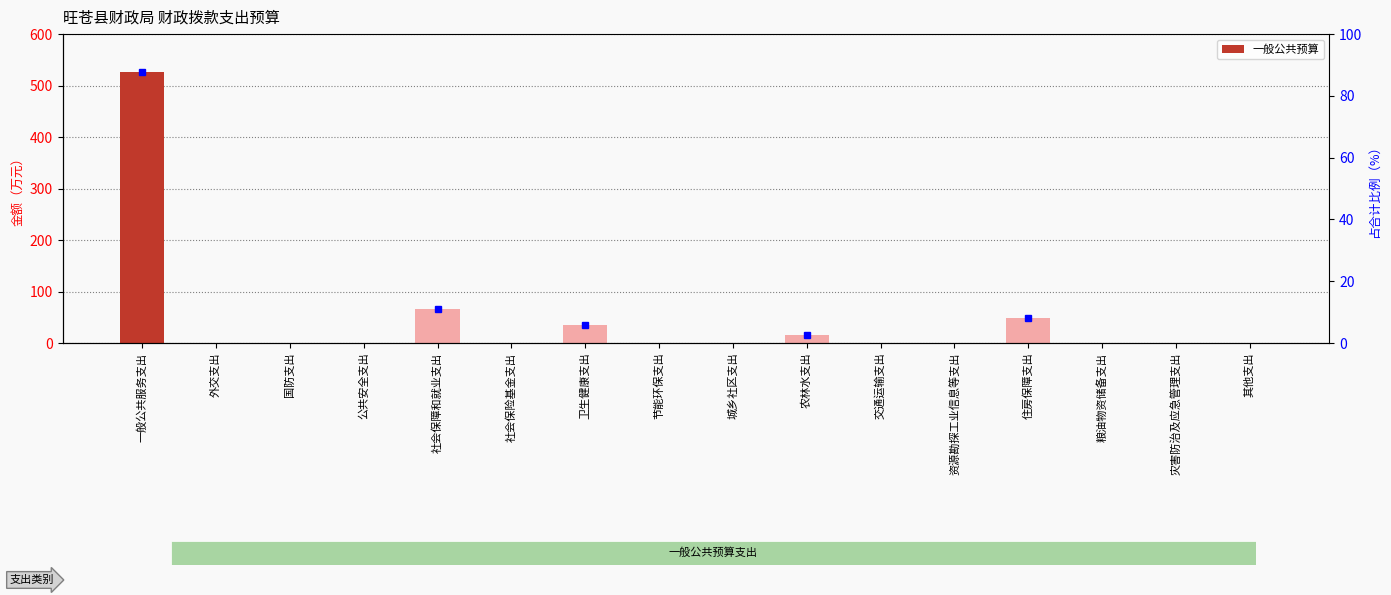

Is it true that the value at 资源勘探工业信息等支出 is -304.7?

False